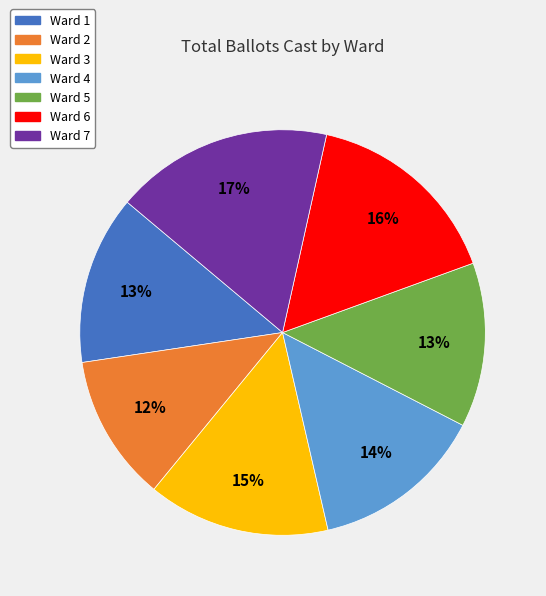

Which has a higher value, Ward 4 or Ward 6?

Ward 6